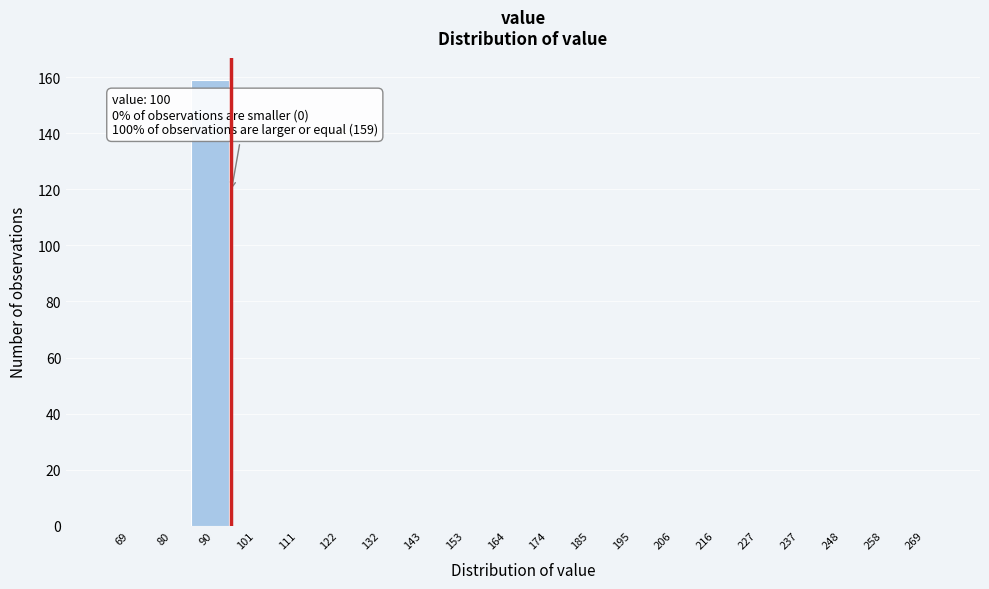

Reading right to left, transcribe all the data shown in this chart.

269=0	258=0	248=0	237=0	227=0	216=0	206=0	195=0	185=0	174=0	164=0	153=0	143=0	132=0	122=0	111=0	101=0	90=159	80=0	69=0